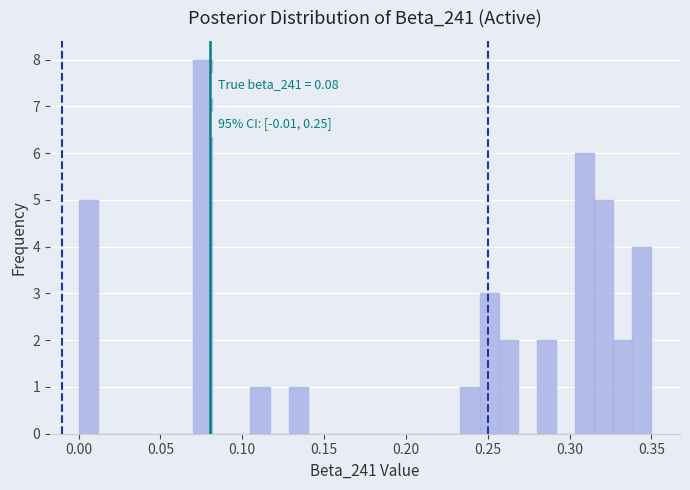

Around what value on the x-axis is the tallest bar? Give the approximate position of its centre, as read against the axis.

0.075